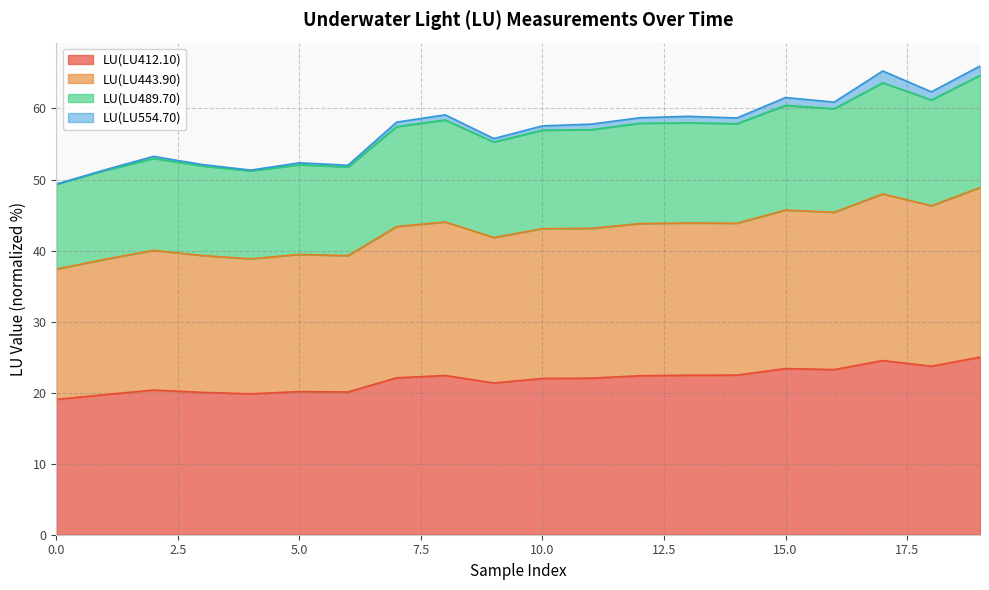

True or false: LU(LU412.10) and LU(LU489.70) cross at least once.

False